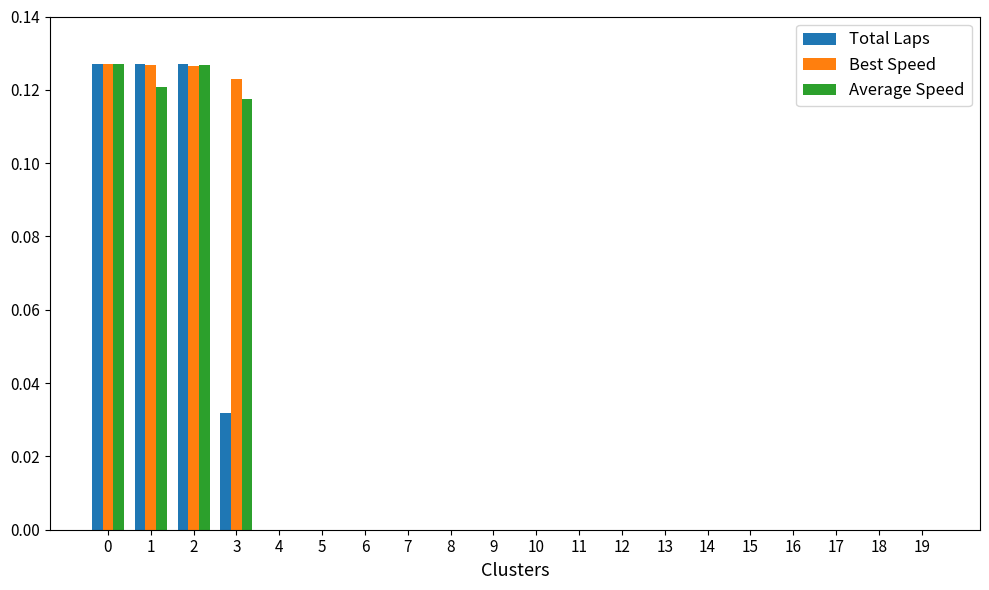

The value of Best Speed at 5 is 0.0. True or false?

True